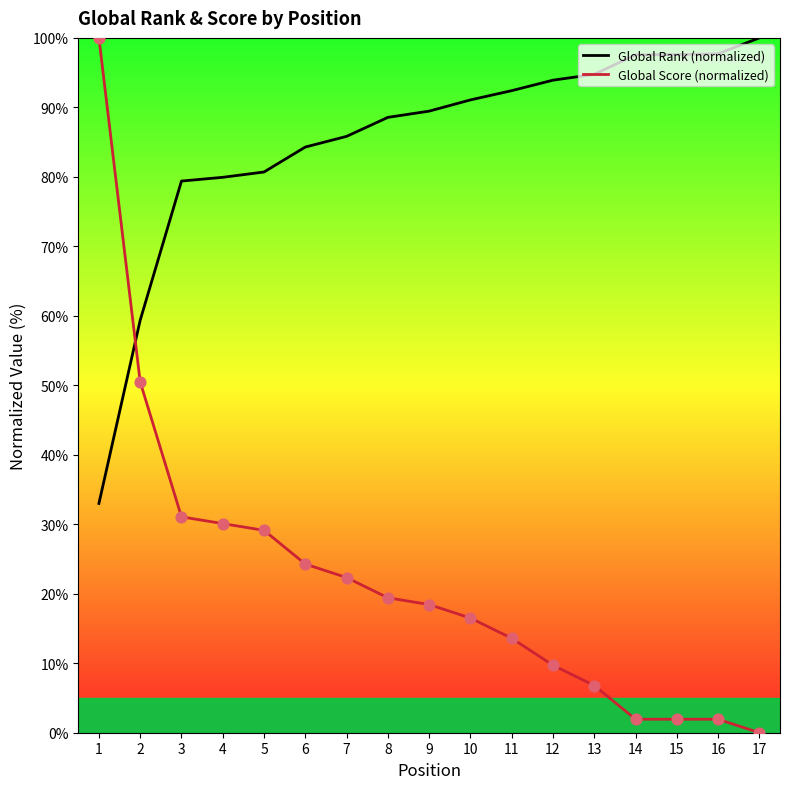

What is the total value across all series at 1?

133.0